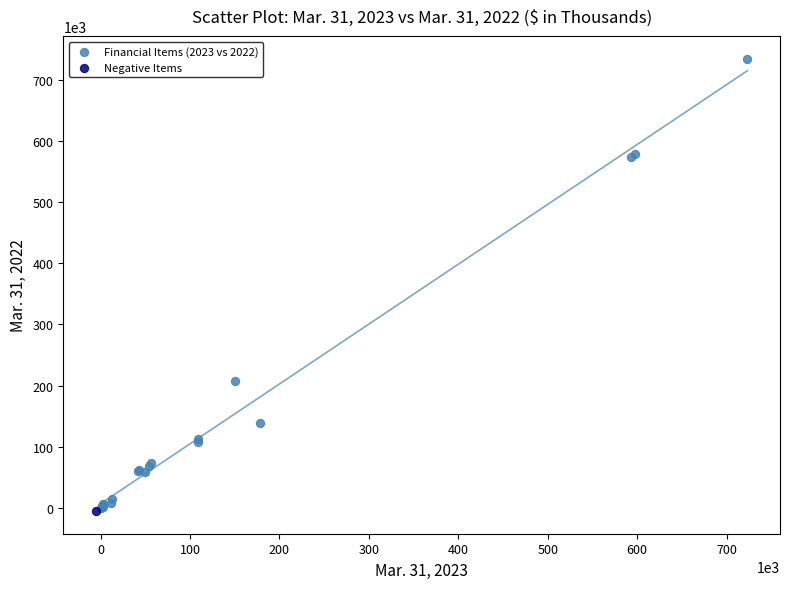

What are all the series names shown in the legend?

Financial Items (2023 vs 2022), Negative Items